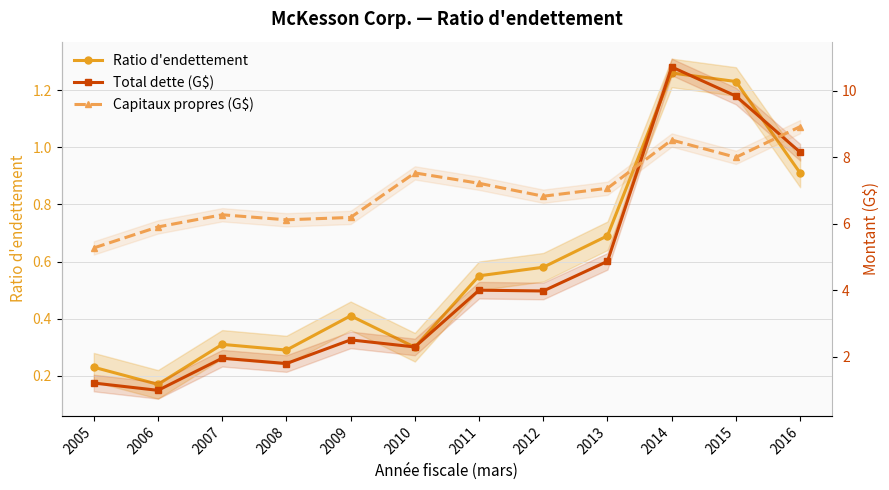

What is the spread (max minus min) of values at 2013?

6.4